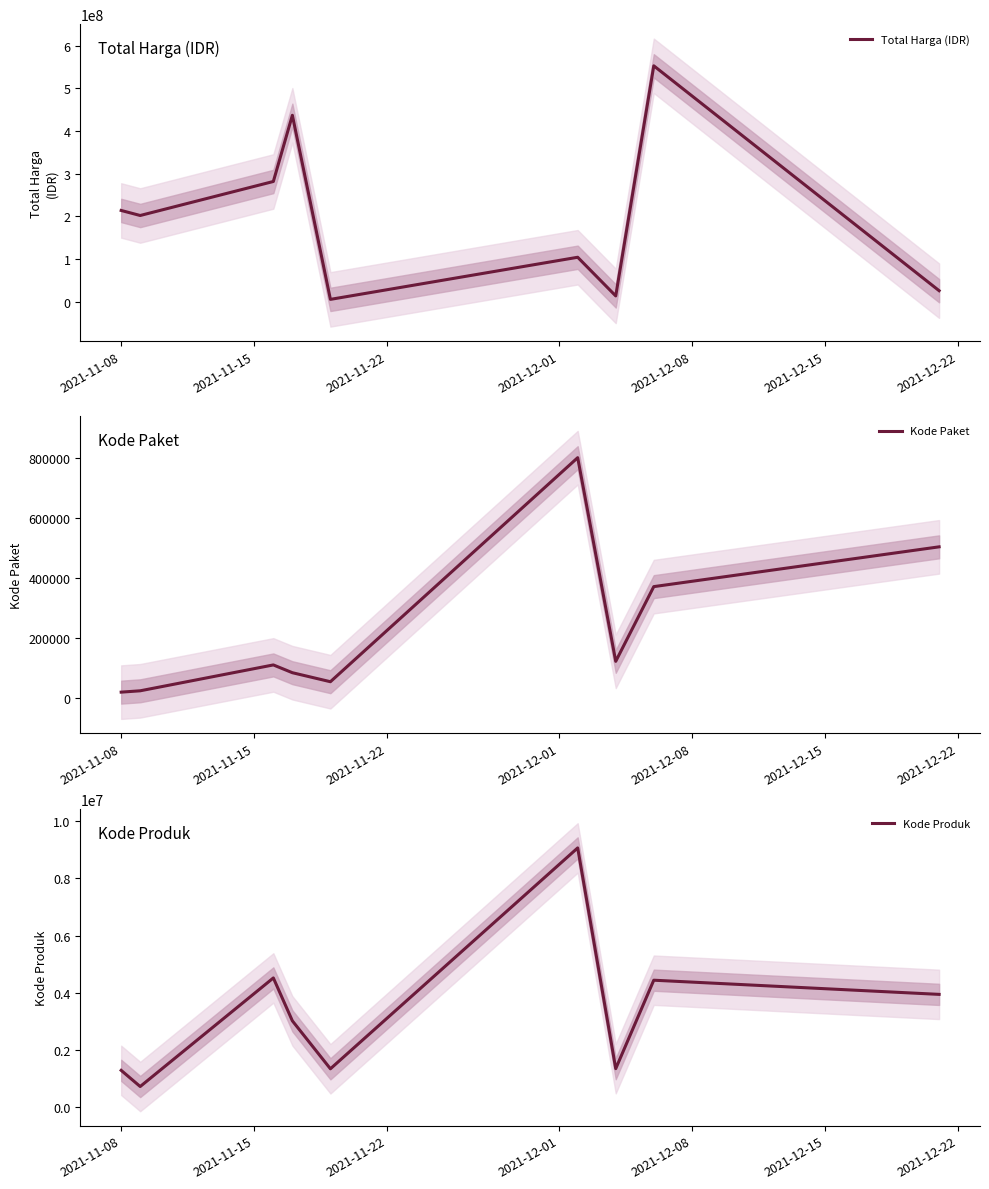

Reading left to right, list all the values displayed in this chart.

Total Harga (IDR): 213825000	202000000	281789100	437074000	5267600	104040877	13345000	553107700	25648640
Kode Paket: 18691	23162	109544	83587	53465	801635	121569	371036	503905
Kode Produk: 1286852	721461	4516659	3017010	1341190	9061252	1345915	4437546	3942246